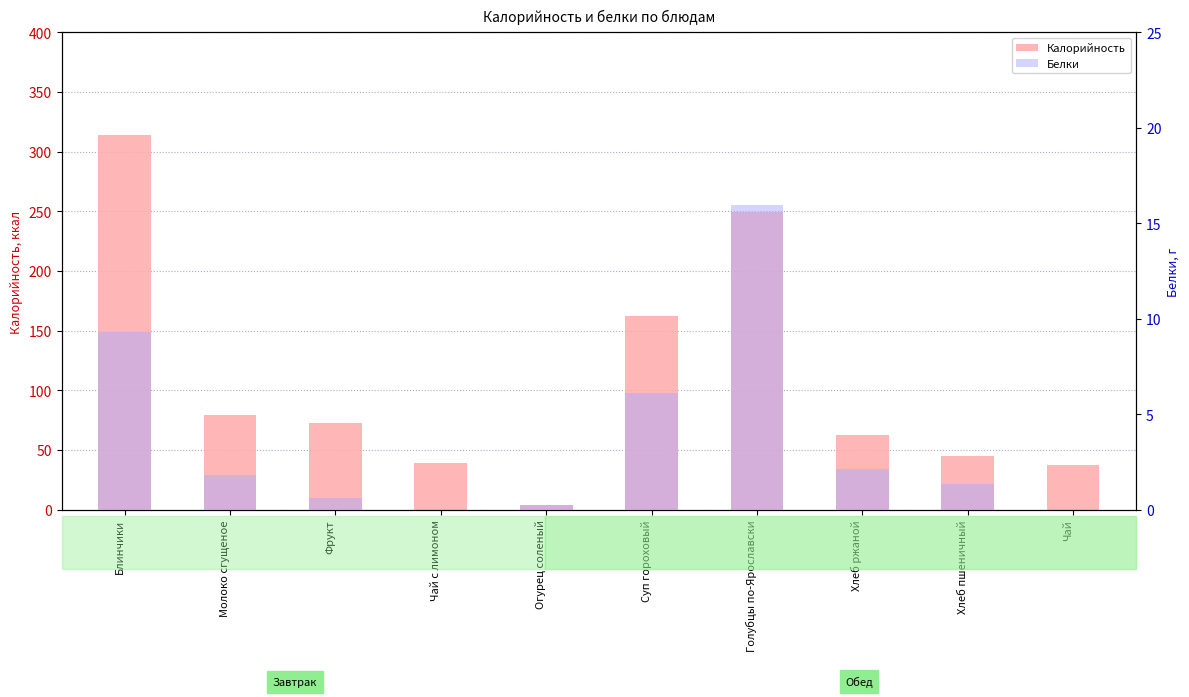

Rank the series at Голубцы по-Ярославски from lowest to highest value.

Белки, Калорийность